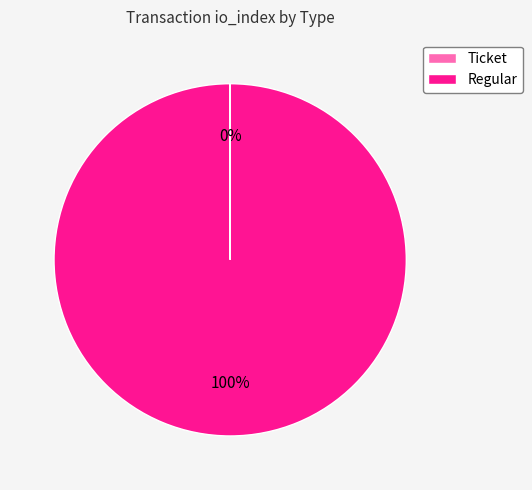

To the nearest percent, what is the difference between the largest and smallest slice percentages?

100%